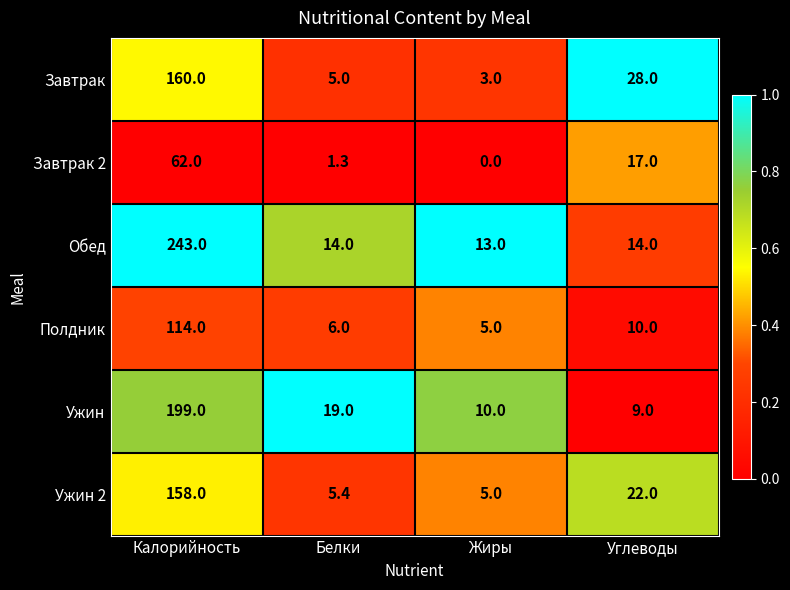

At which category is the sum across all series the highest?

Калорийность